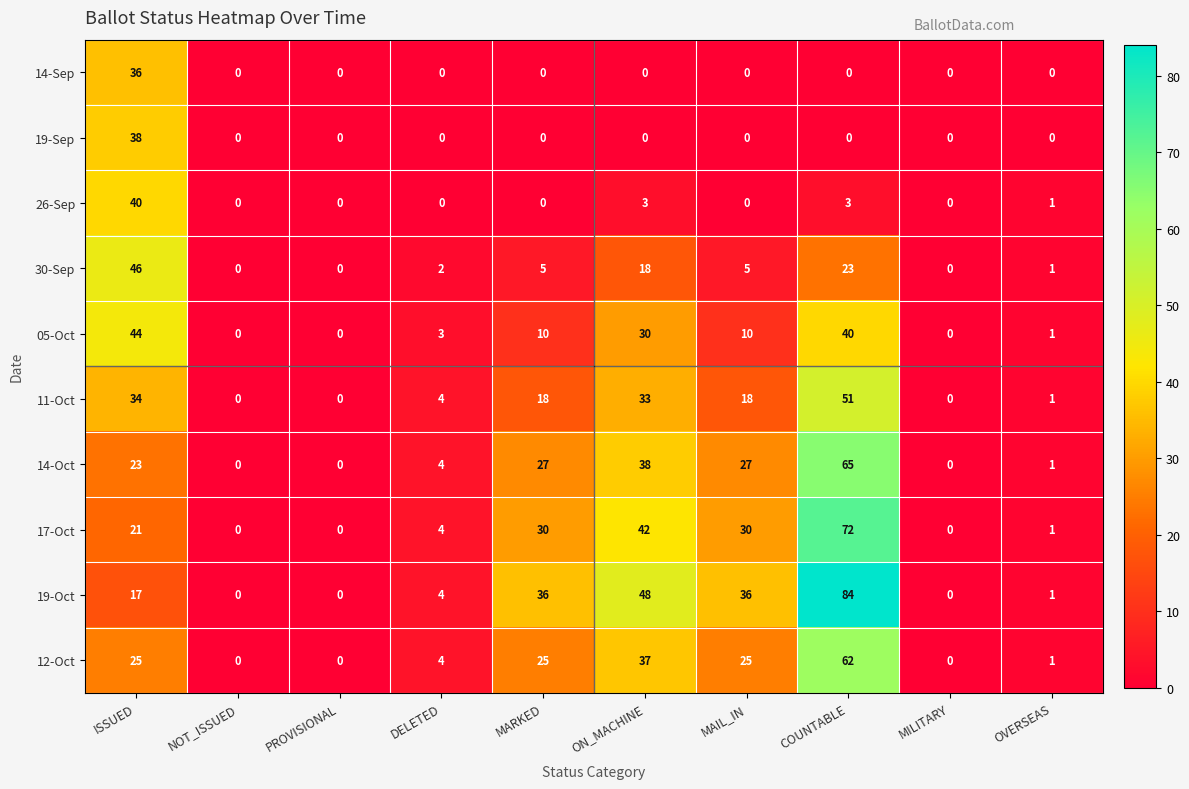

What is the spread (max minus min) of values at COUNTABLE?

84